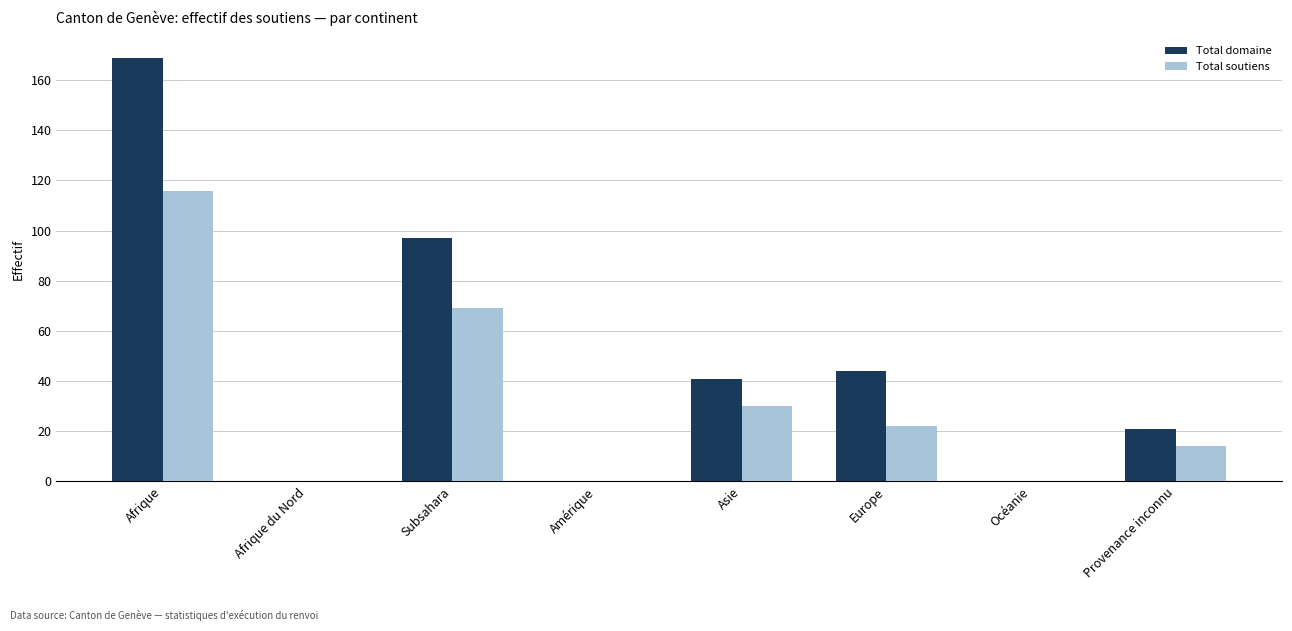

Is it true that Total soutiens equals 0 at Océanie?

True